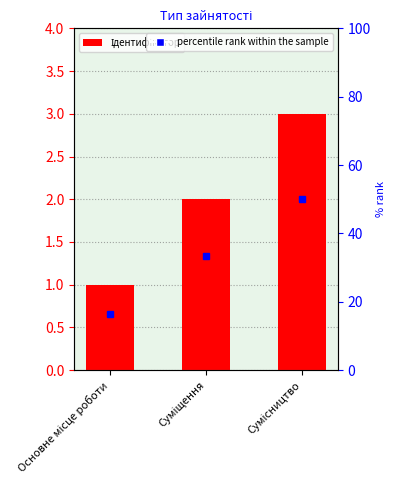

What is the approximate value at Сумісництво?

3